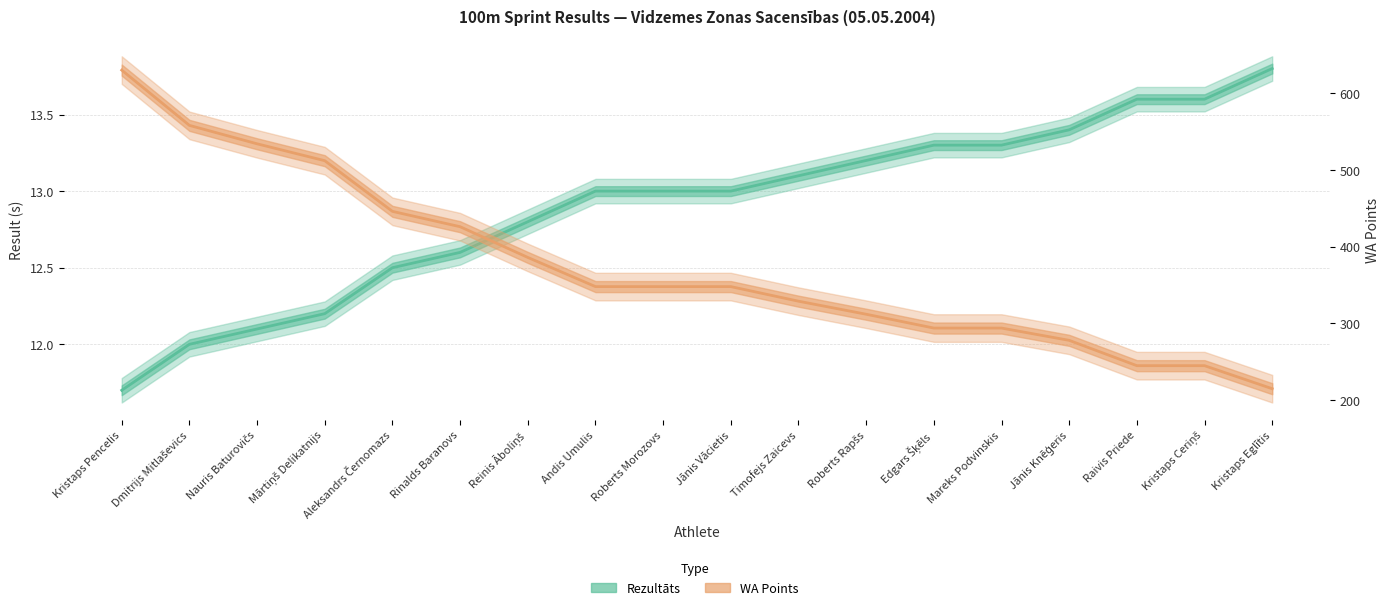

How many lines are shown in the chart?

2